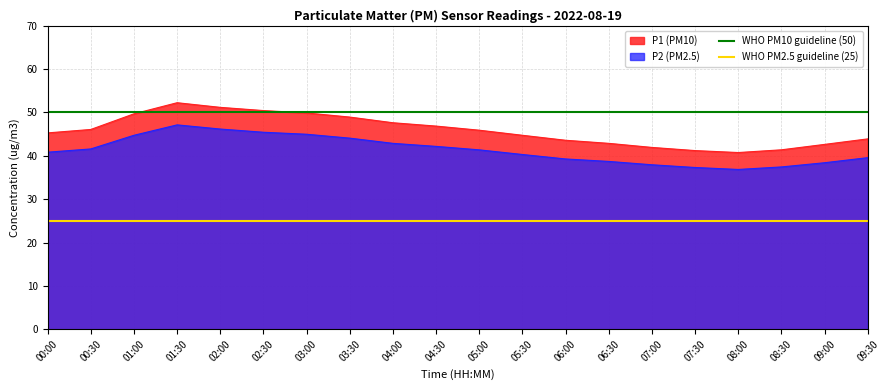

Is the value of WHO PM10 guideline (50) at 00:30 greater than the value of WHO PM2.5 guideline (25) at 00:00?

Yes